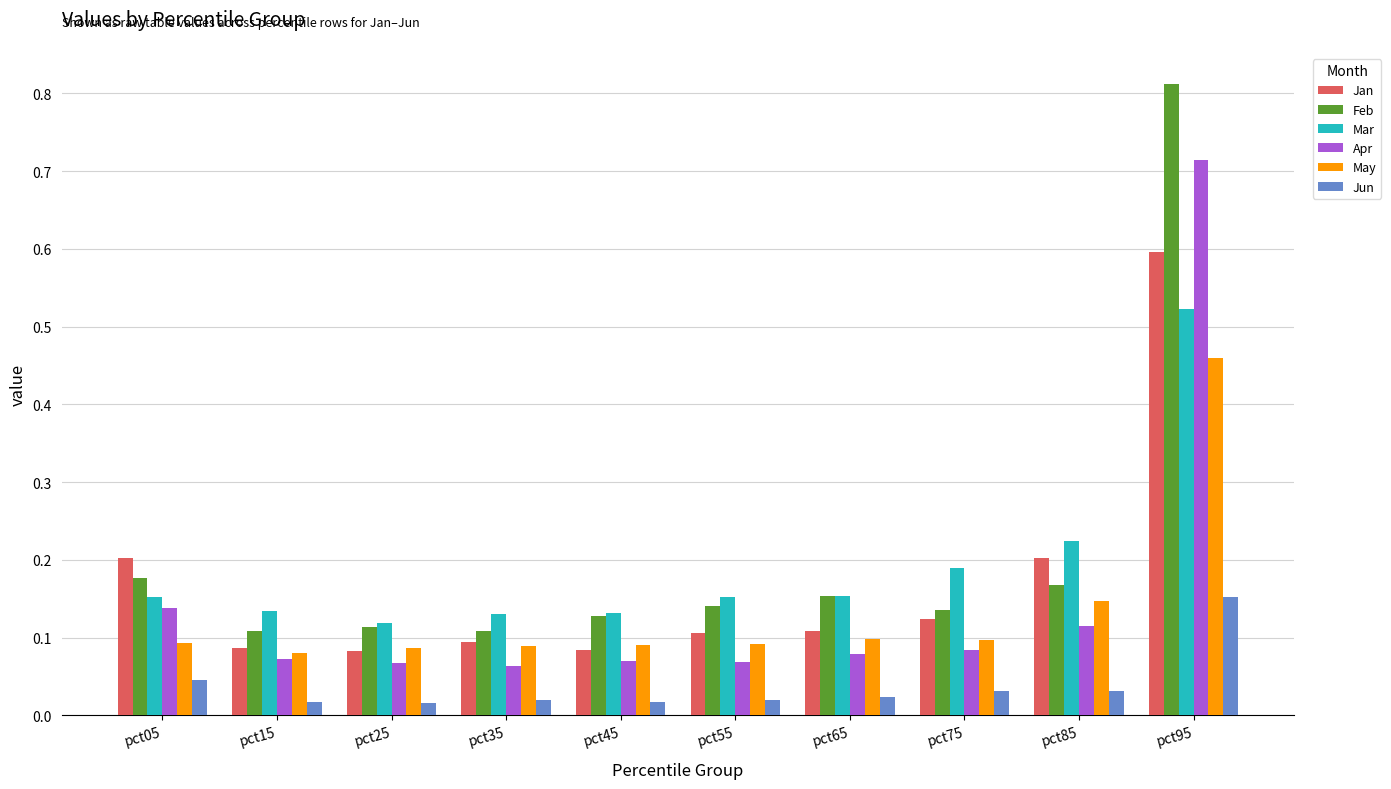

At which label does Mar reach its peak?

pct95